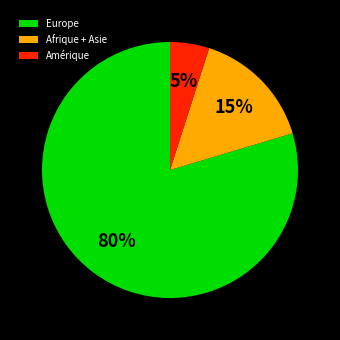

What is the smallest slice in the pie chart?

Amérique